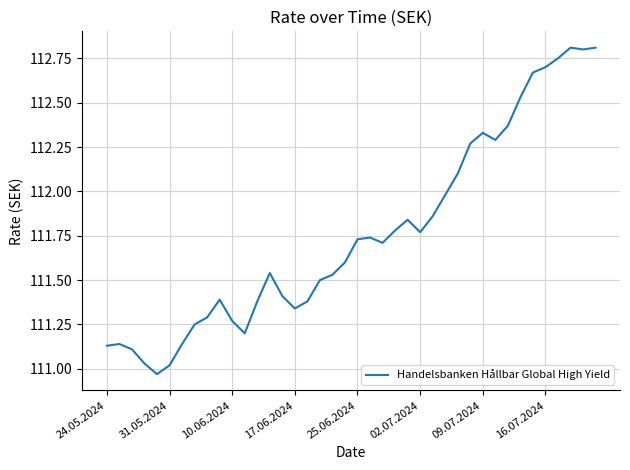

What is the difference between the maximum and minimum values?

1.8